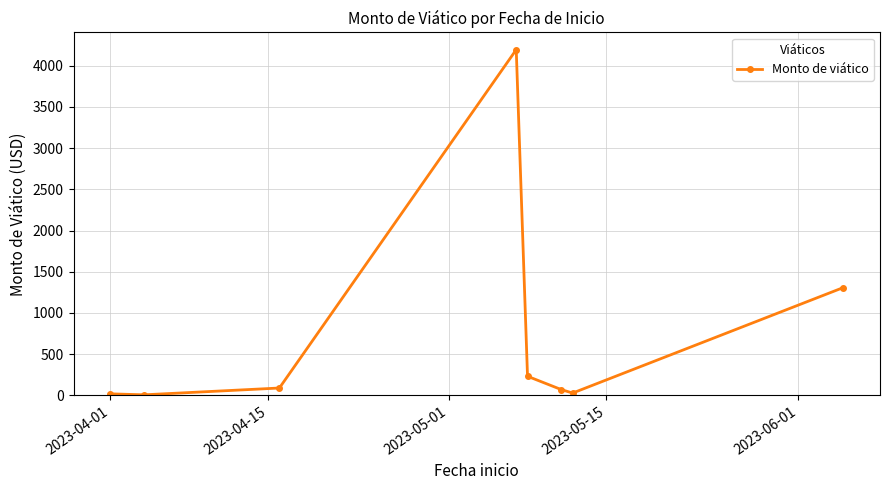

How many interior local peaks (higher than both neighbors) does the data have?

1